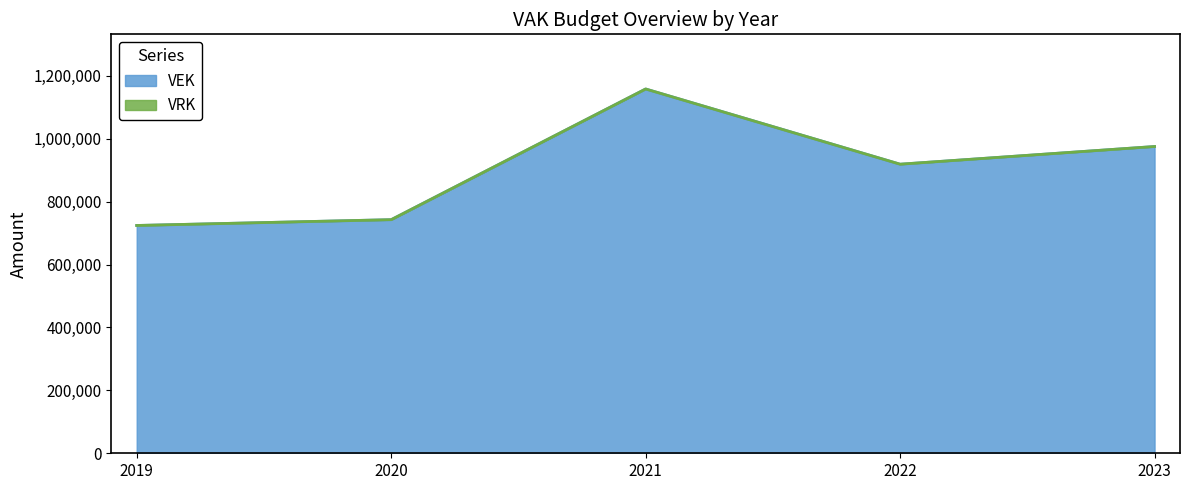

Reading right to left, what are all the values shown in this chart?

975133	918912	1158015	742572	724128